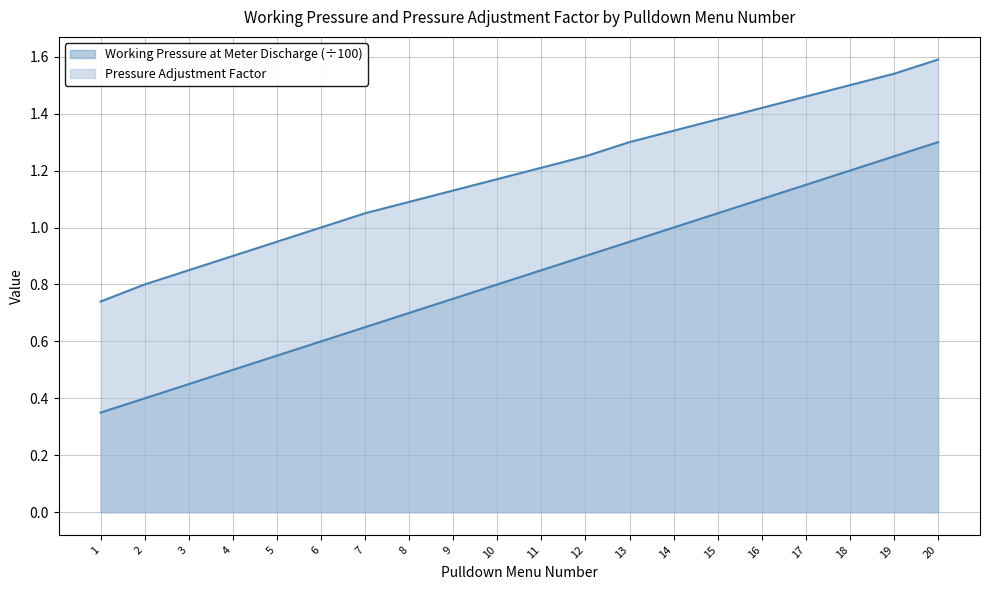

The Working Pressure at Meter Discharge series shows 0.6 at 6. True or false?

True